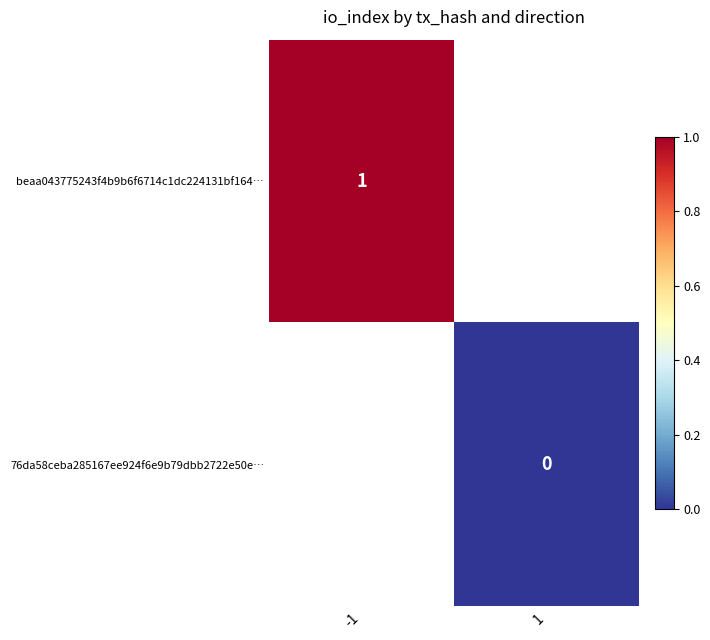

How many series are shown in this chart?

2